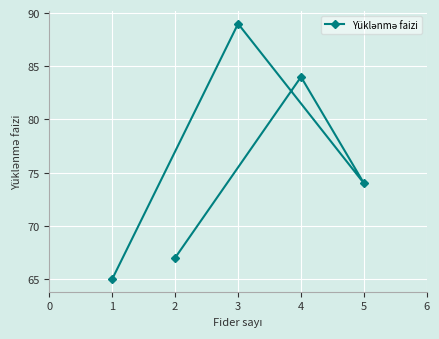

What is the ratio of the value at 2 to the value at 5?

0.9